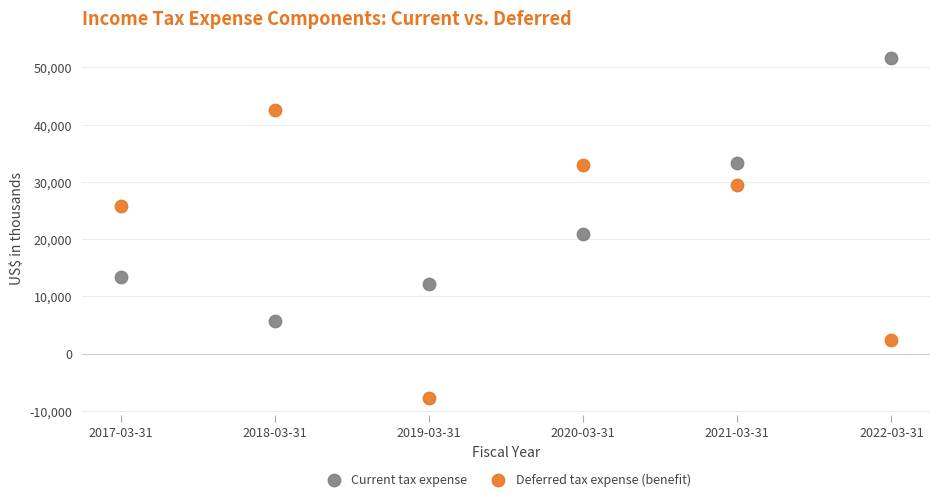

Which series reaches the maximum Y coordinate?

Current tax expense